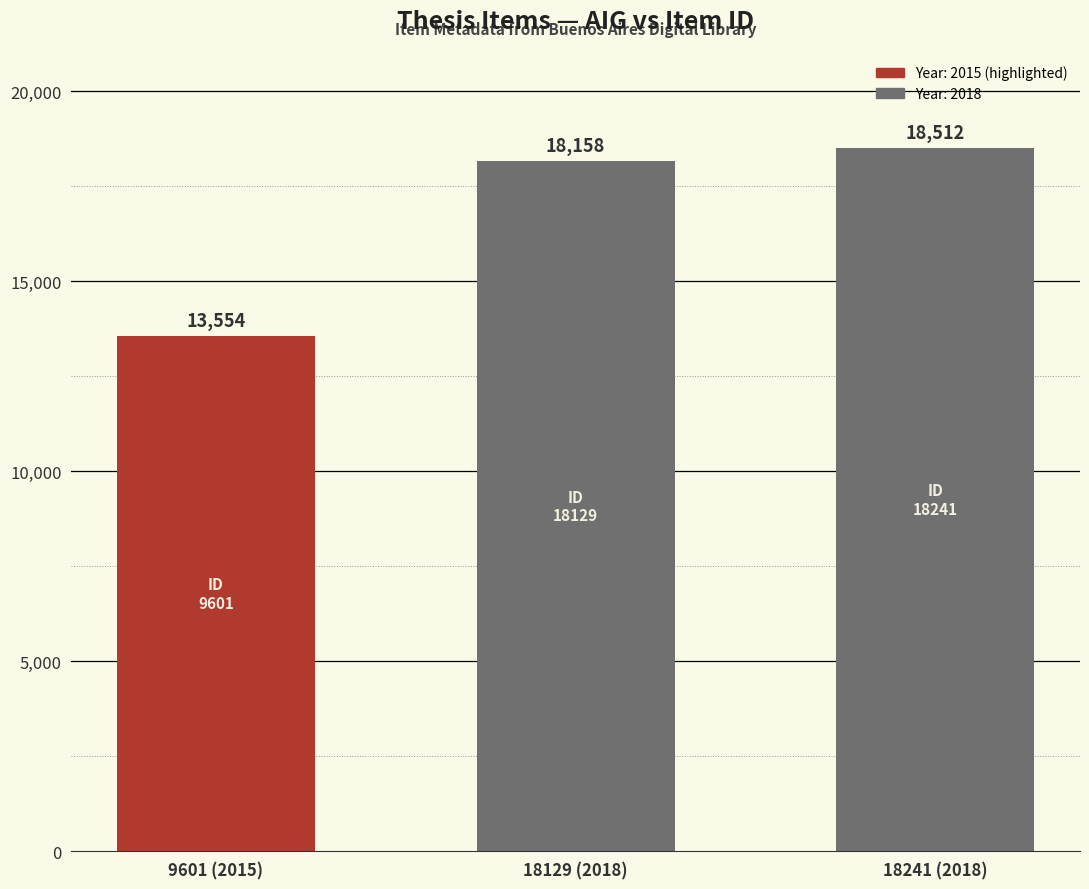

The value at 18241 (2018) is 18512. True or false?

True